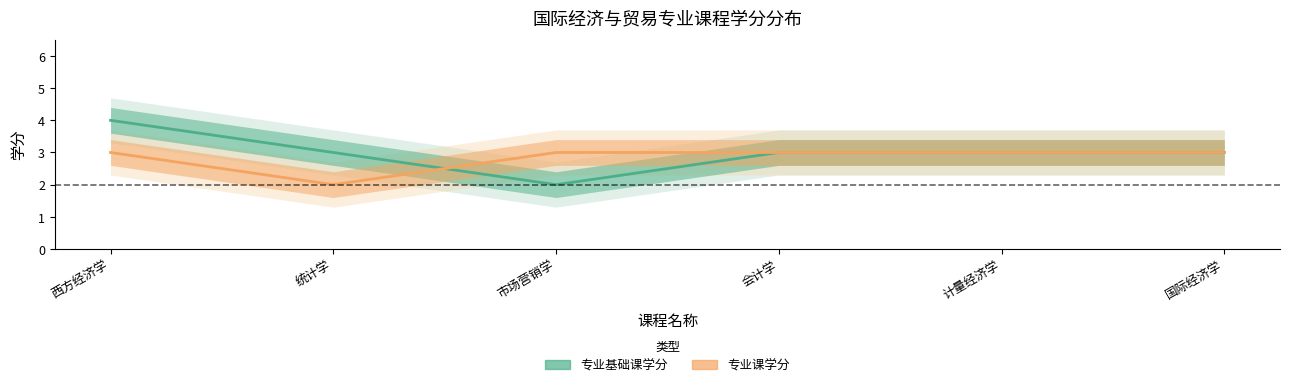

What is the total value across all series at 市场营销学?

5